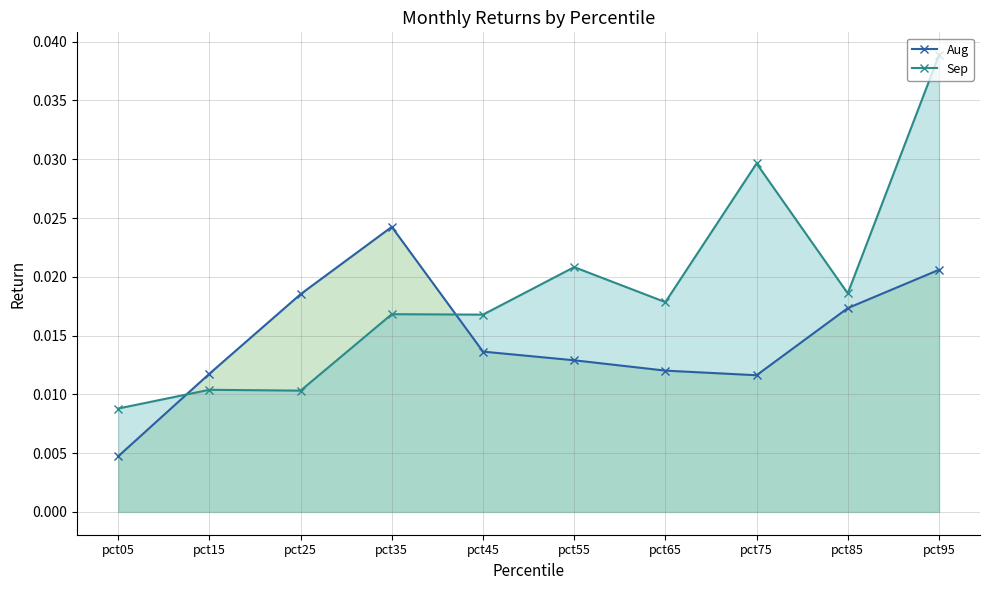

Reading left to right, transcribe all the data shown in this chart.

Aug: pct05=0.0	pct15=0.0	pct25=0.0	pct35=0.0	pct45=0.0	pct55=0.0	pct65=0.0	pct75=0.0	pct85=0.0	pct95=0.0
Sep: pct05=0.0	pct15=0.0	pct25=0.0	pct35=0.0	pct45=0.0	pct55=0.0	pct65=0.0	pct75=0.0	pct85=0.0	pct95=0.0